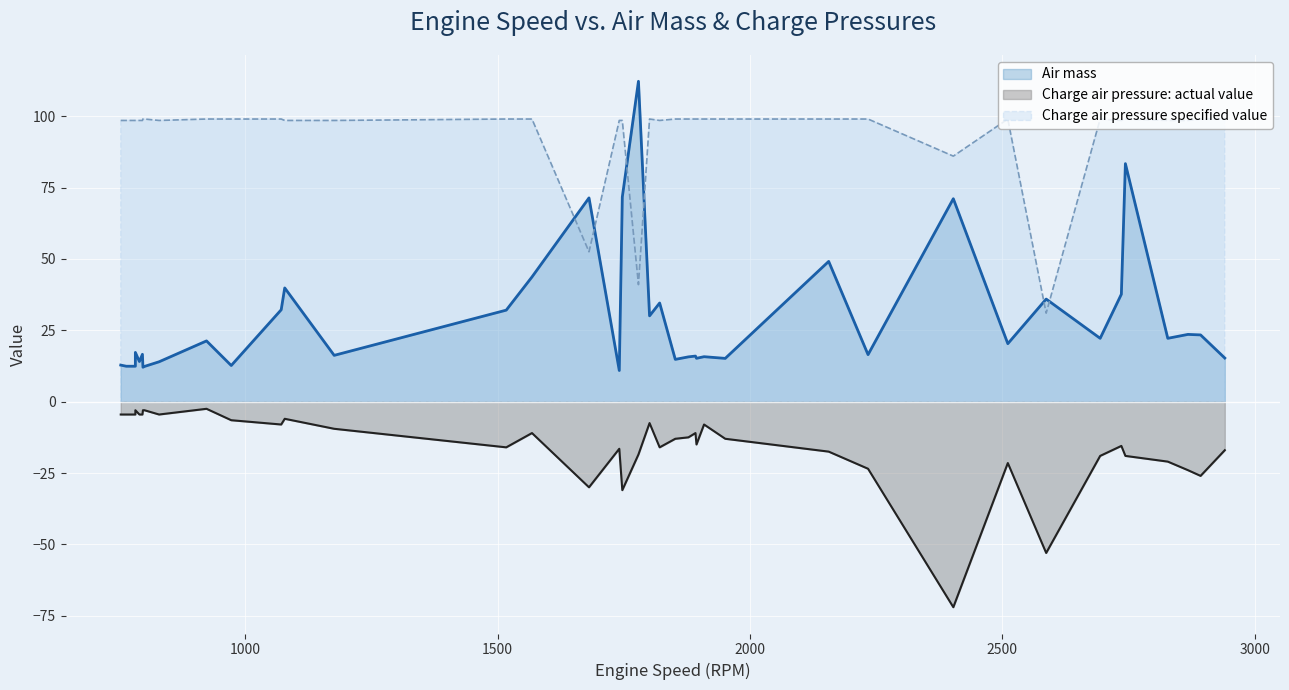

True or false: Air mass and Charge air pressure: actual value cross at least once.

False